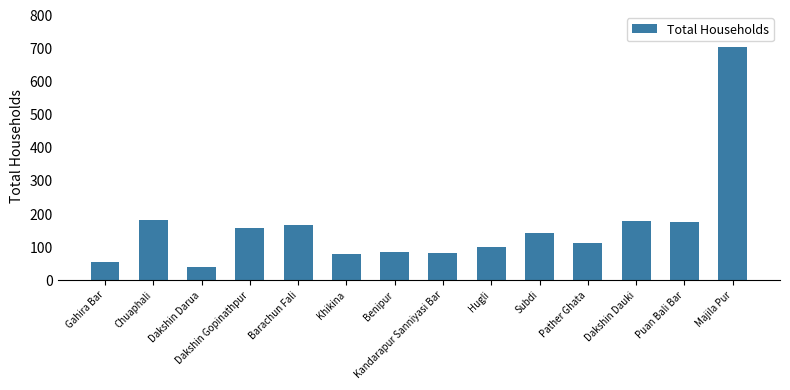

What is the minimum value shown in the chart?

40